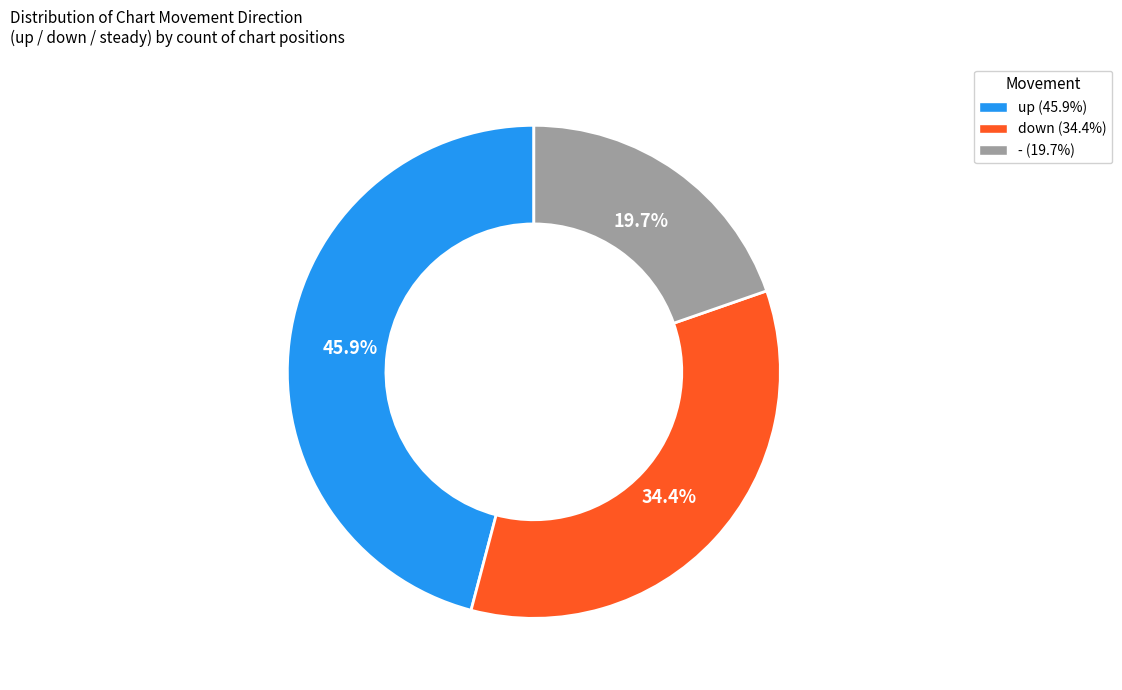

True or false: up accounts for 46% of the total.

True